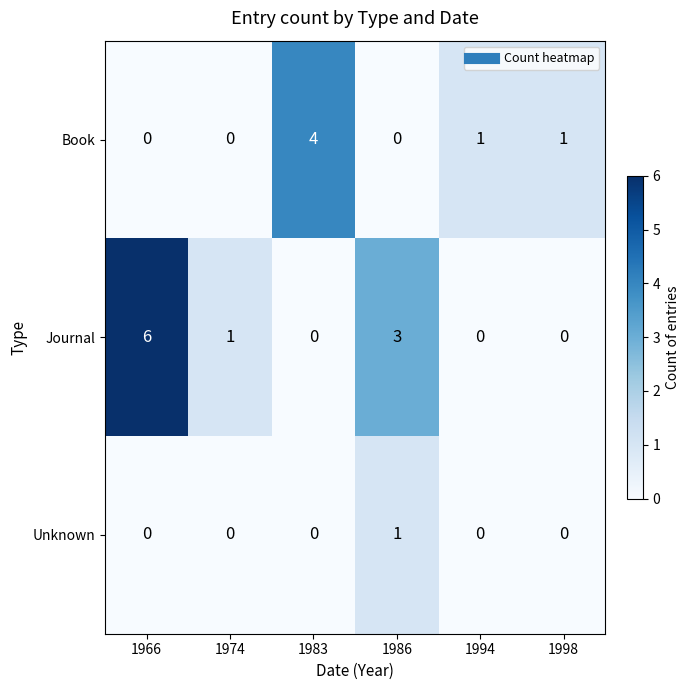

The value of Journal at 1986 is 3. True or false?

True